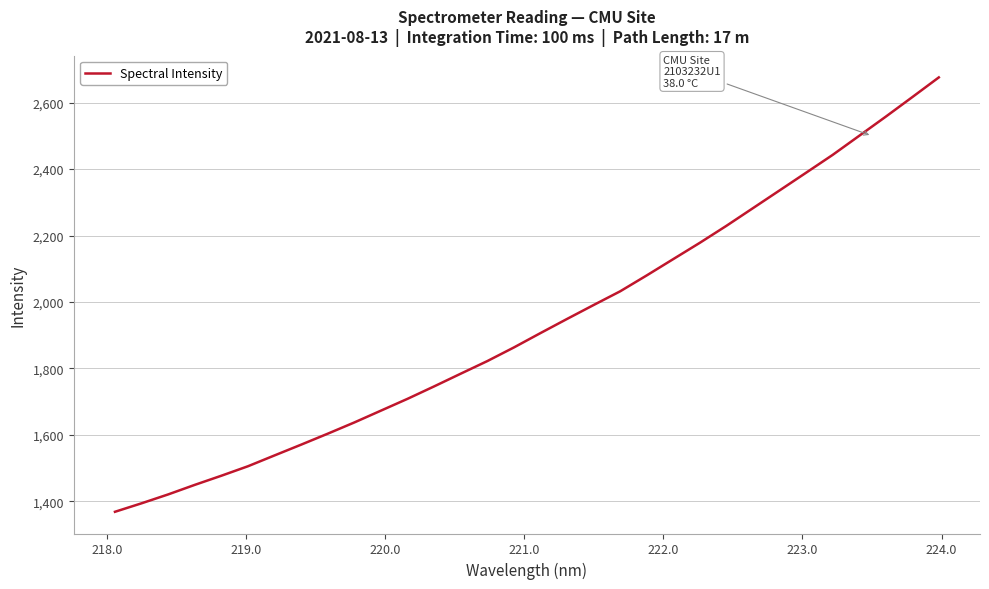

What is the average value?

1933.2